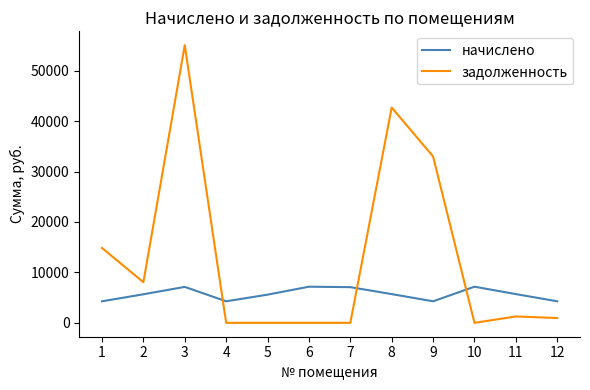

What is the minimum value for начислено?

4272.5